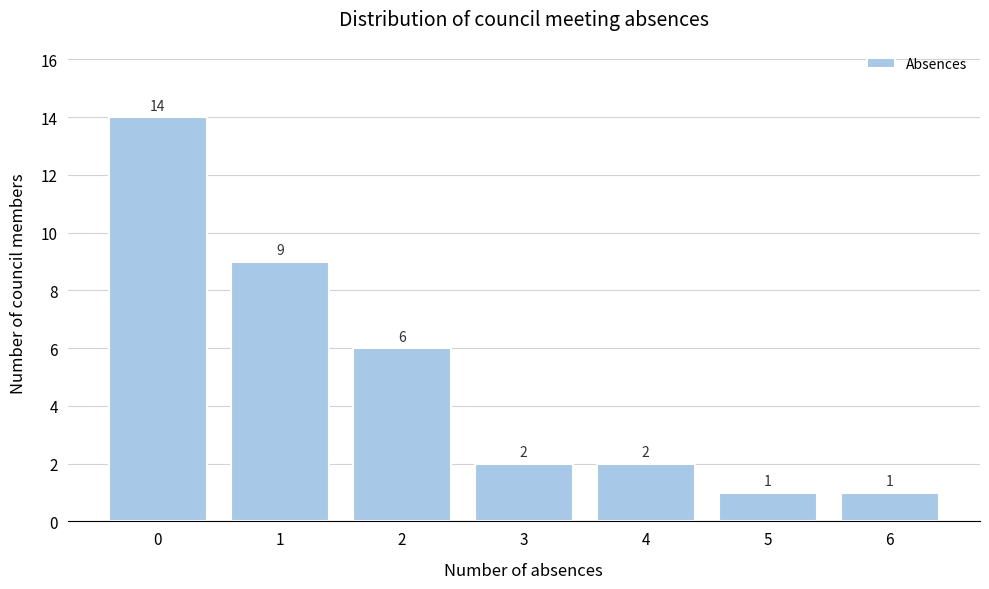

Reading left to right, transcribe all the data shown in this chart.

0=14	1=9	2=6	3=2	4=2	5=1	6=1